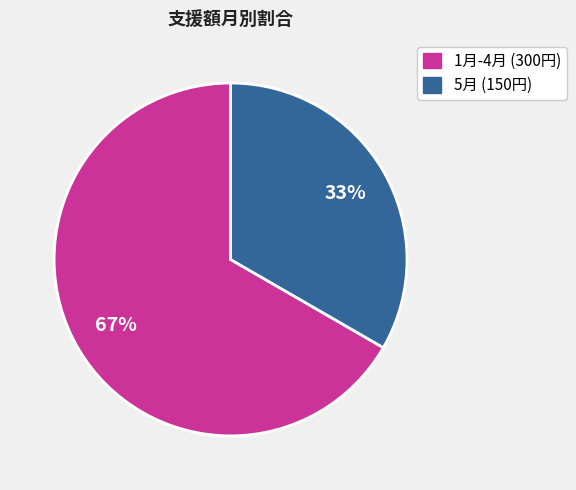

To the nearest percent, what is the average slice percentage?

50%